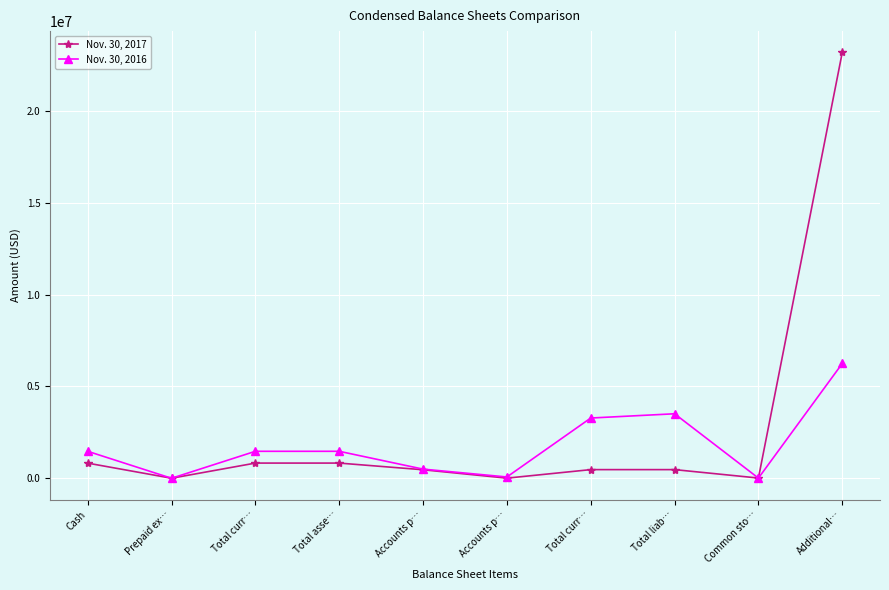

How many values in the Nov. 30, 2017 series are below 471039?

4